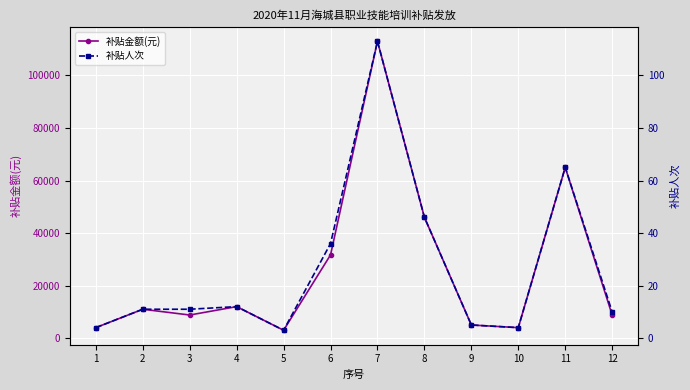

True or false: 补贴人次 has a value of 5 at 12.

False